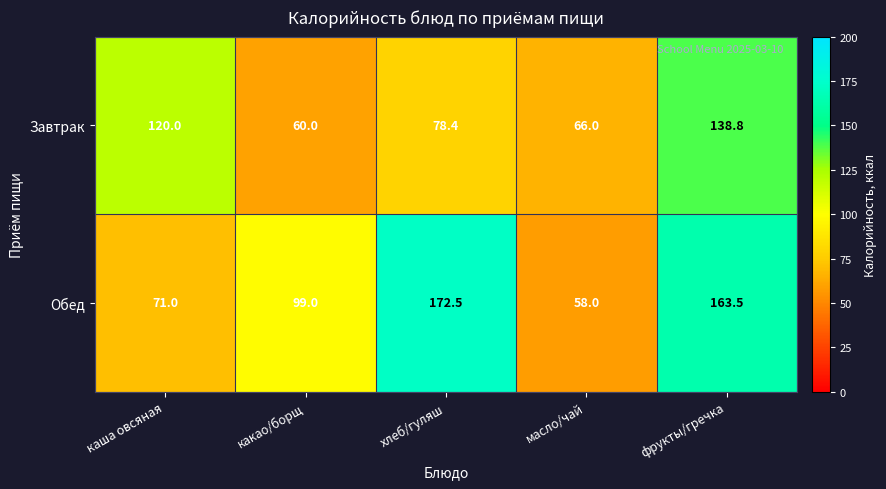

At which category is the sum across all series the highest?

фрукты/гречка